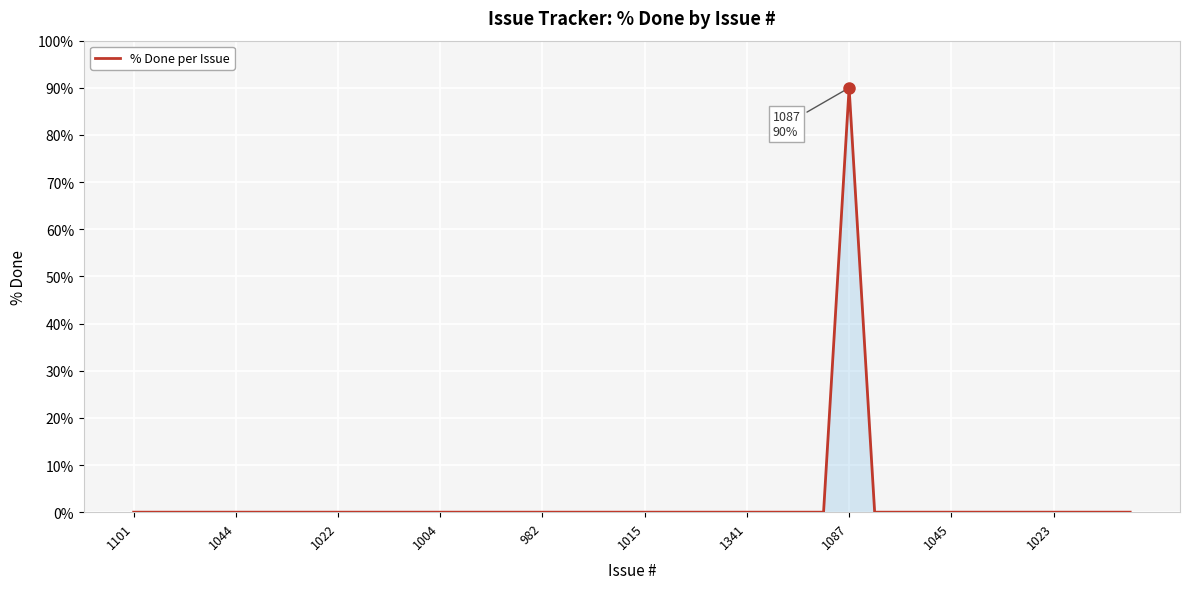

What is the difference between the maximum and minimum values?

90